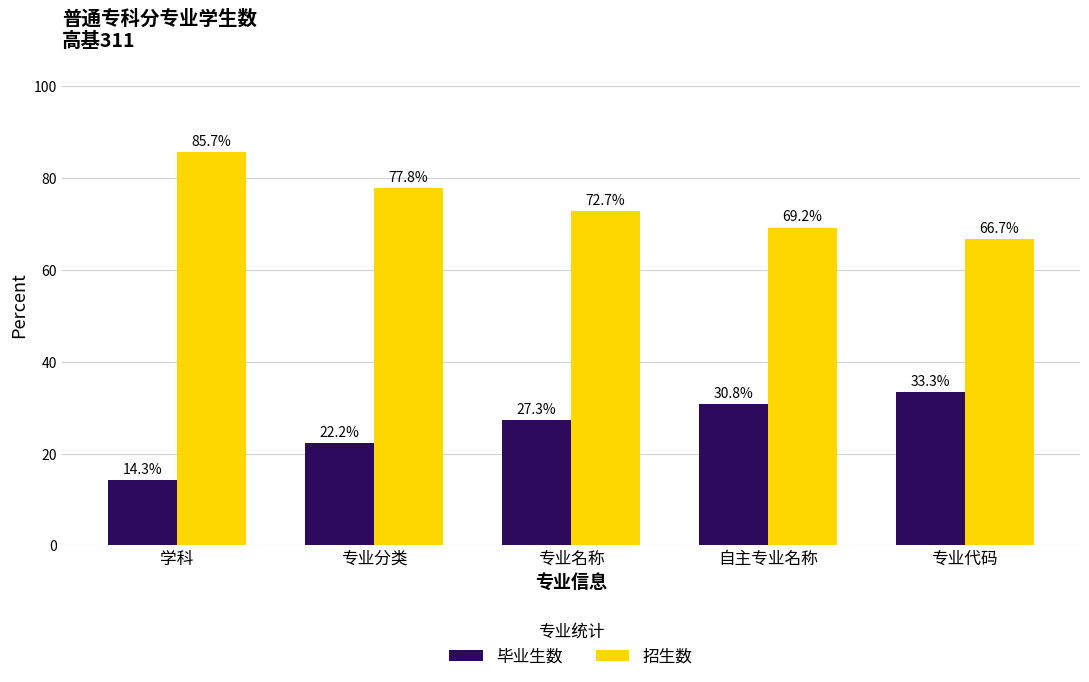

At which label does 招生数 reach its minimum?

专业代码